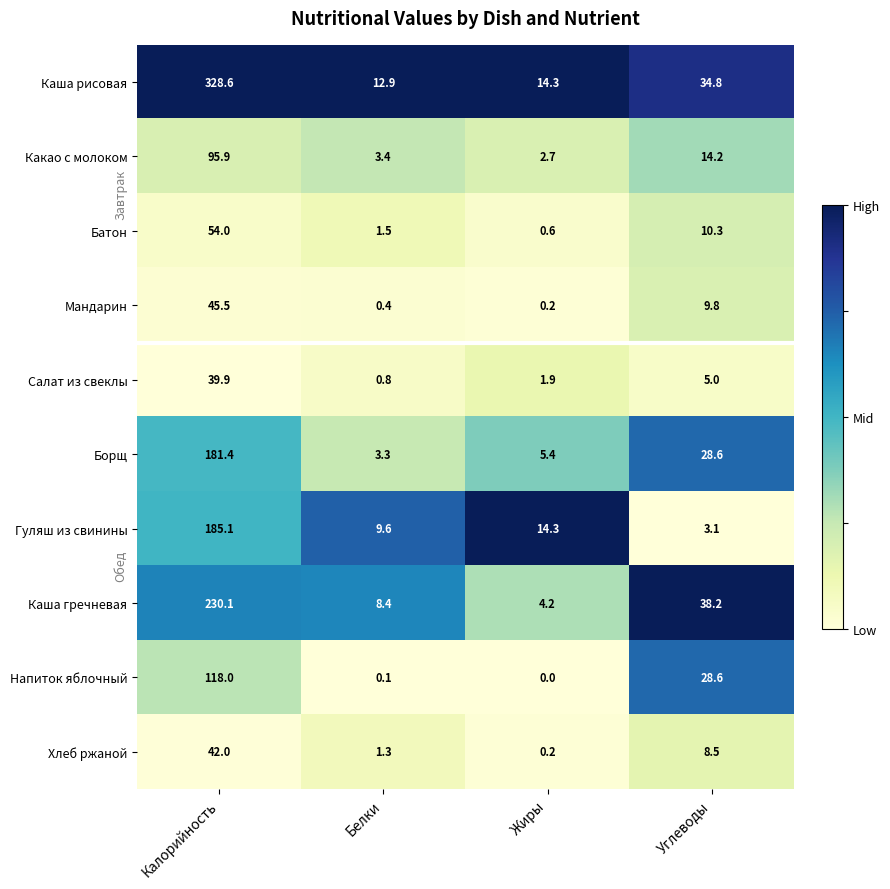

At which label does Гуляш из свинины first exceed 14?

Калорийность